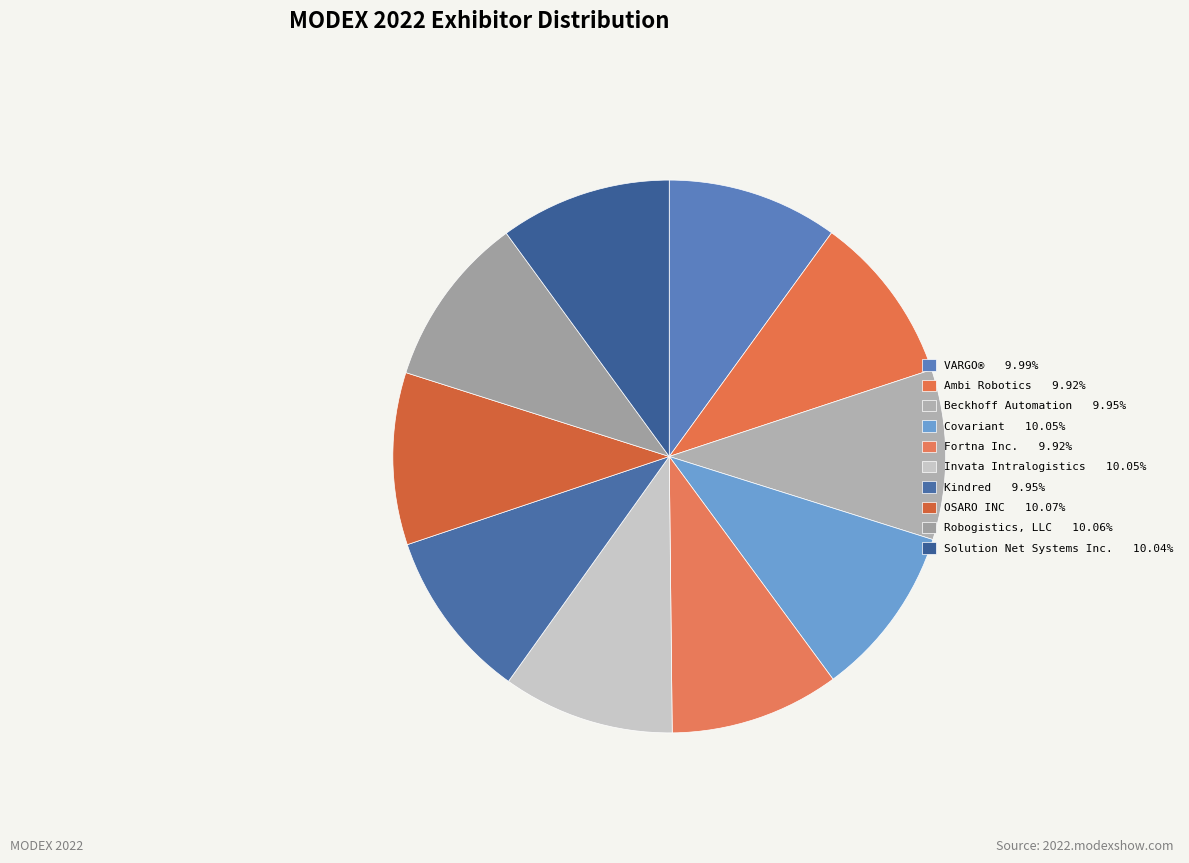

How many segments does this pie chart have?

10